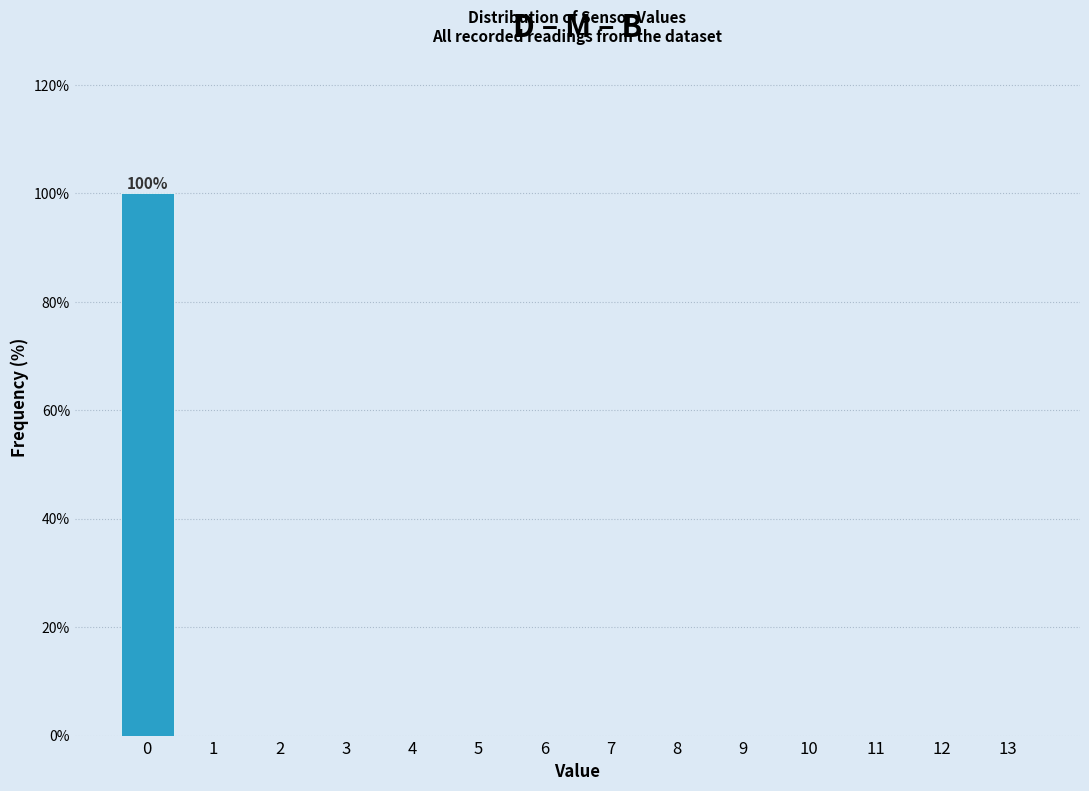

Reading right to left, what are all the values shown in this chart?

13=0	12=0	11=0	10=0	9=0	8=0	7=0	6=0	5=0	4=0	3=0	2=0	1=0	0=100